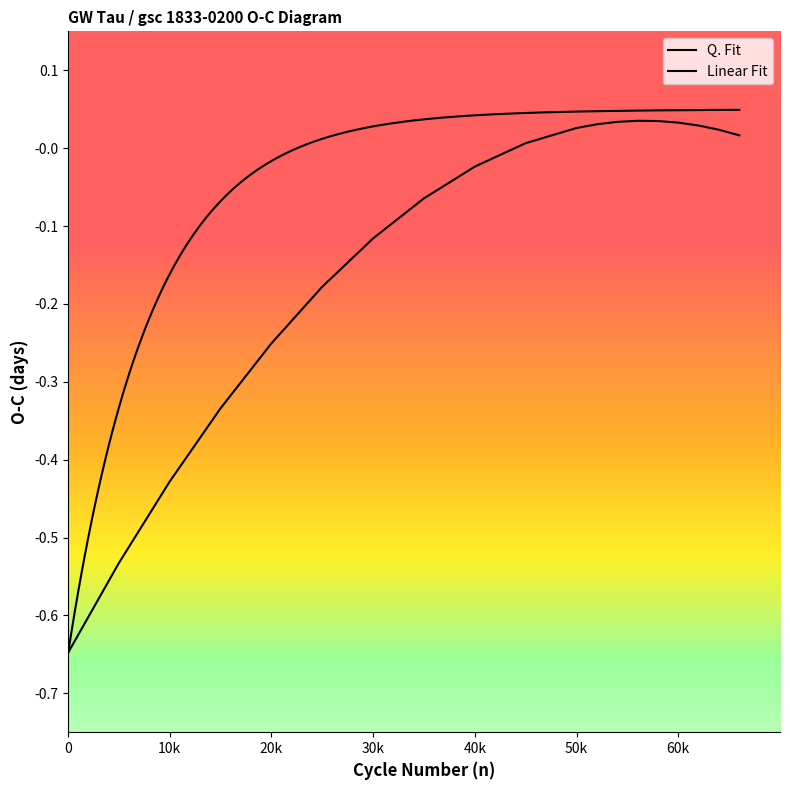

What is the minimum value shown in the chart?

-0.6